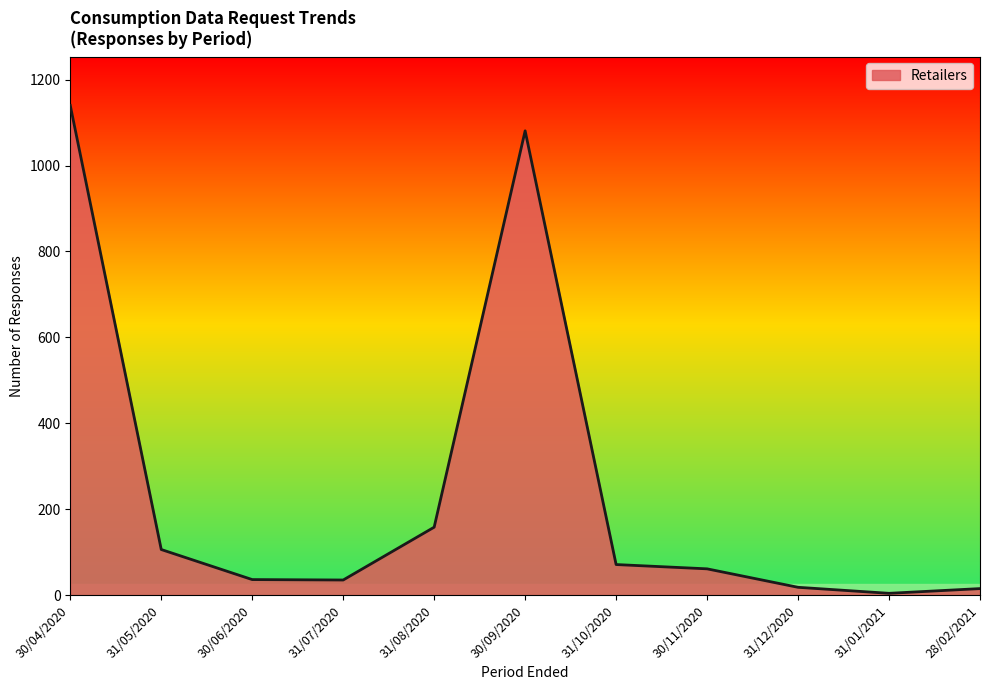

Which category has the highest value across all series?

30/04/2020